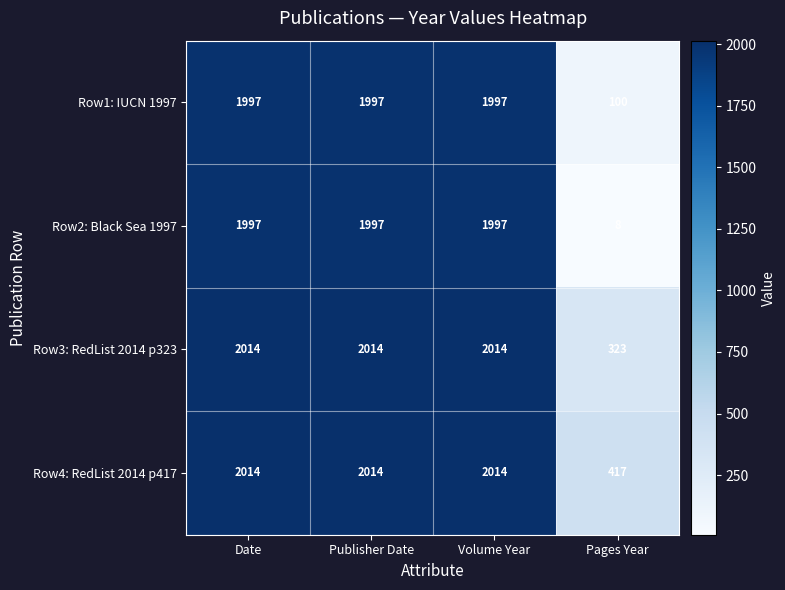

What is the total value across all series at Publisher Date?

8022